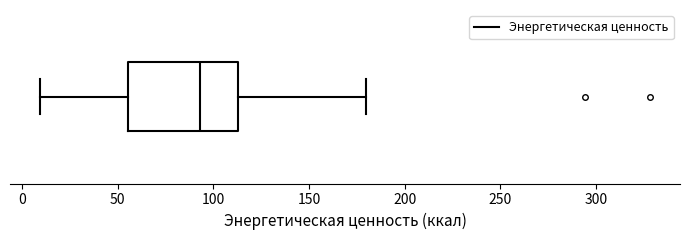

Where is the left edge of the box on the x-axis? The values are not printed on the chart, so give them approximately, as read against the axis.

55